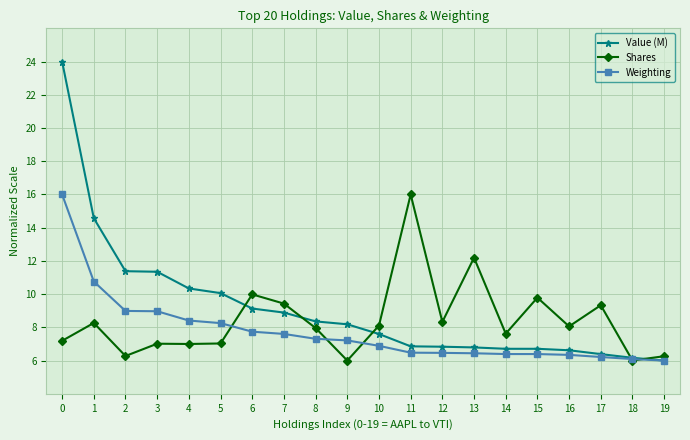

True or false: Weighting has a value of 1.3 at 12.

False